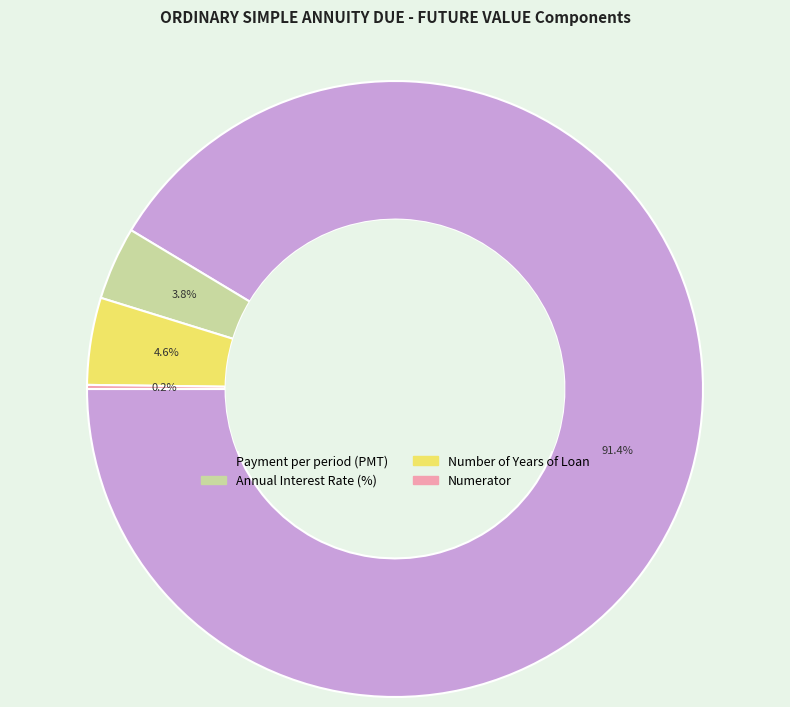

Which category accounts for the majority?

Payment per period (PMT)